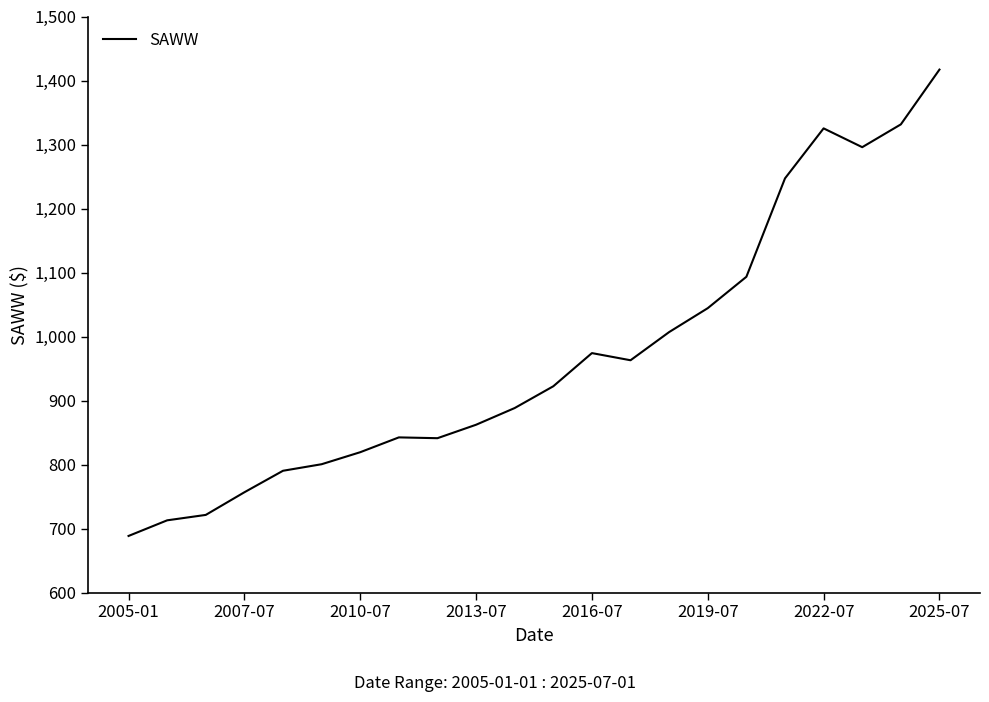

What is the maximum value shown in the chart?

1417.1